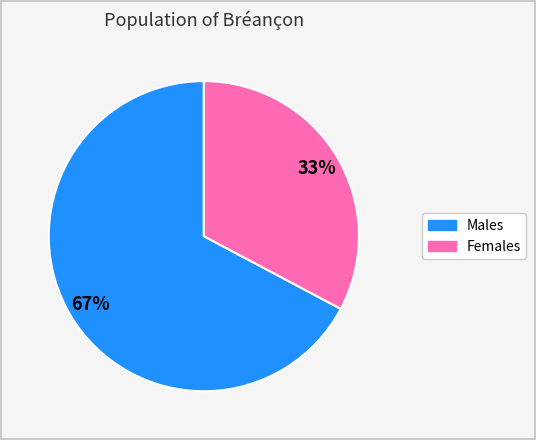

To the nearest percent, what is the difference between the largest and smallest slice percentages?

34%